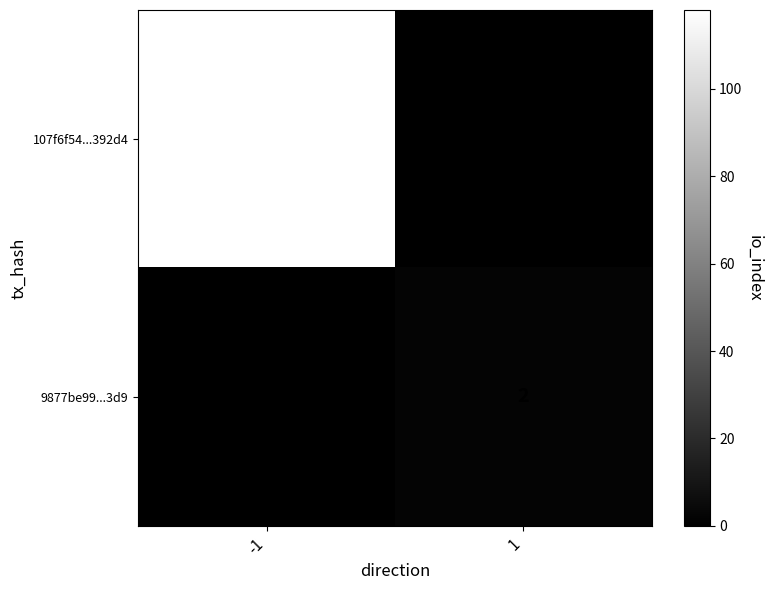

Is it true that 107f6f54...392d4 equals 202 at -1?

False